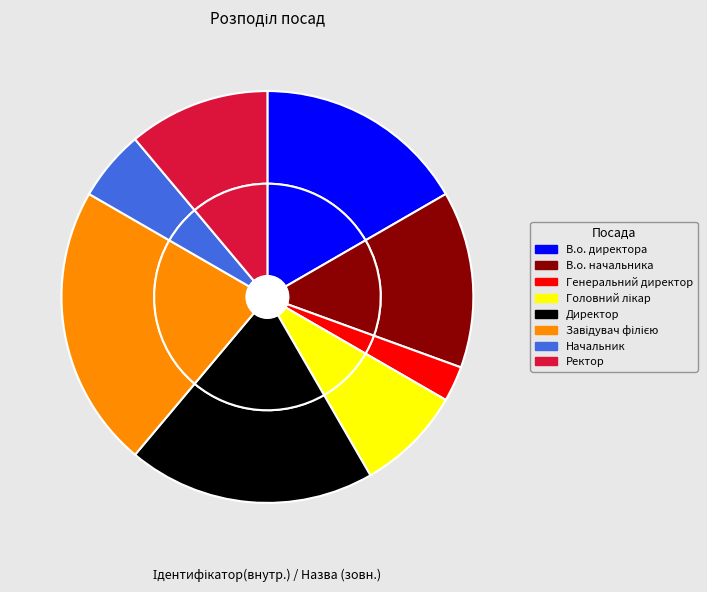

True or false: В.о. директора accounts for 24% of the total.

False